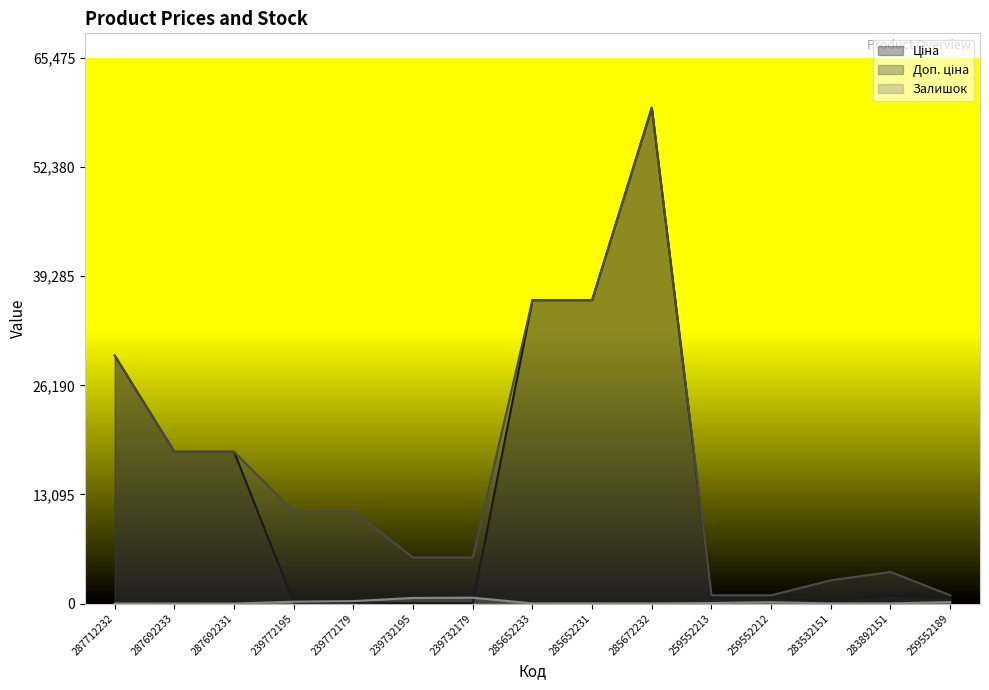

What is the label of the 14th point from the left?

283892151